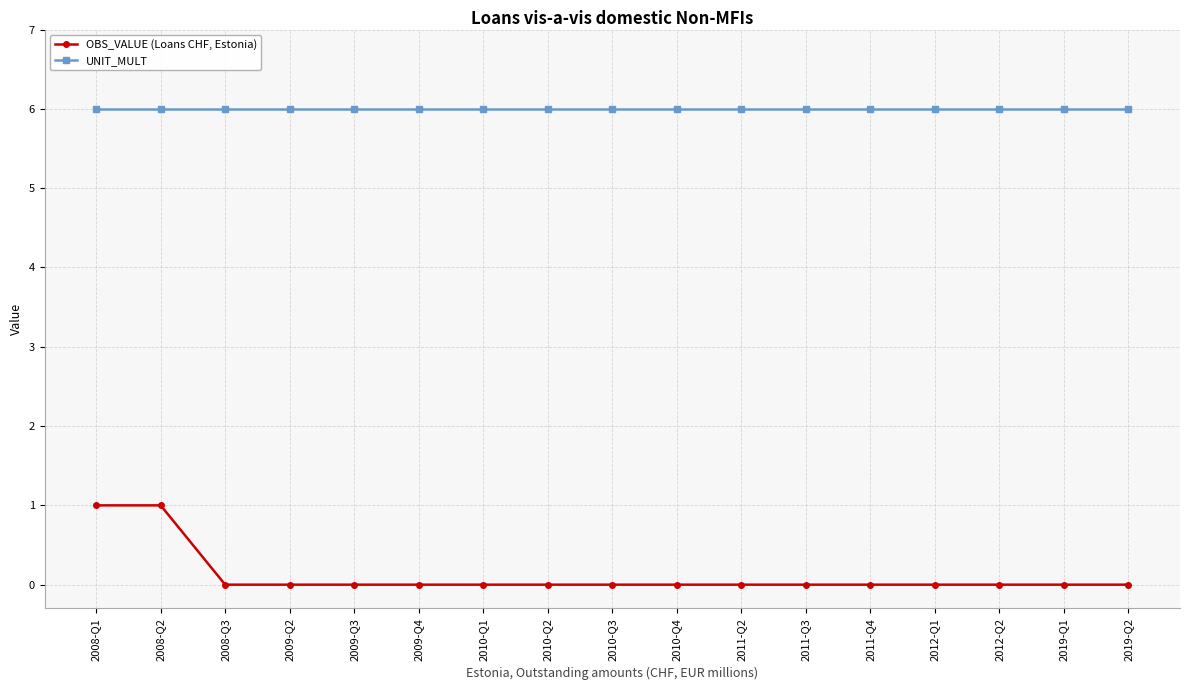

What is the greatest value displayed?

6